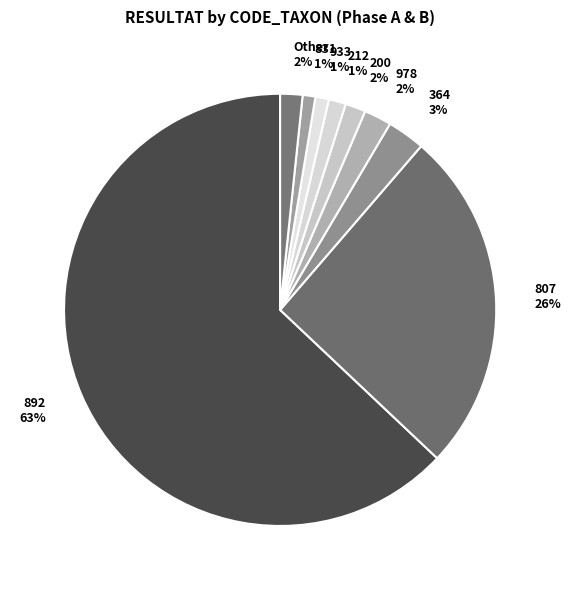

Between 933 1% and 364 3%, which is larger?

364 3%